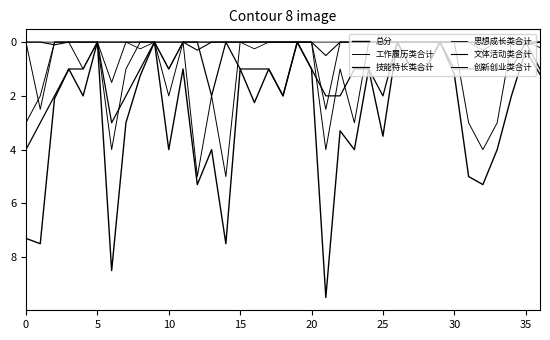

How many lines are shown in the chart?

6